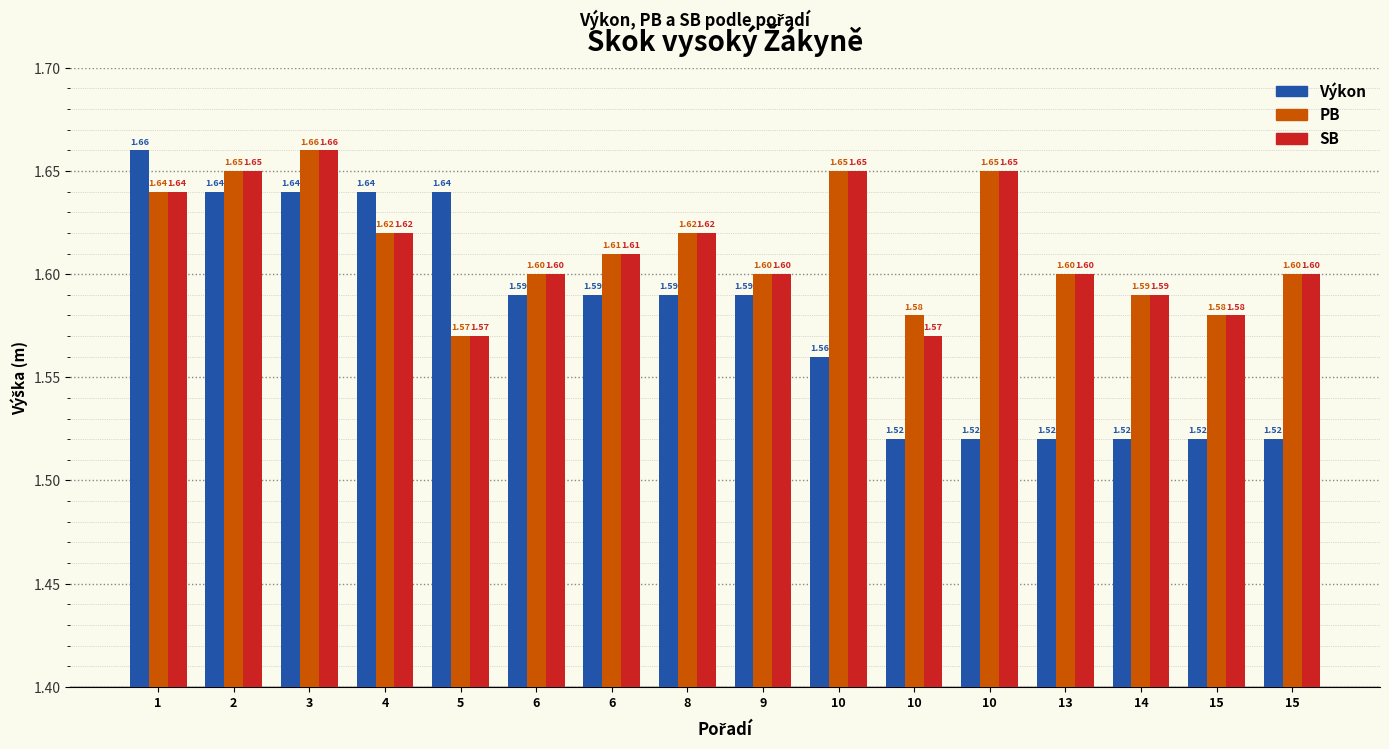

At how many categories does at least one series exceed 1?

16